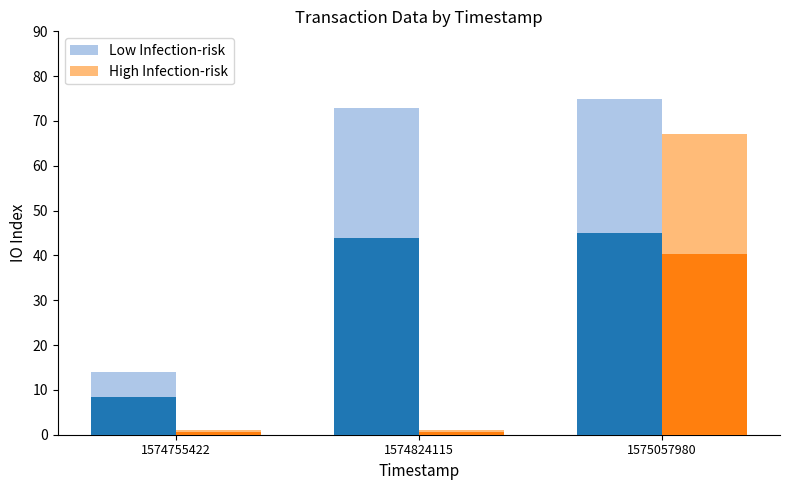

Does the chart contain stacked bars?

No